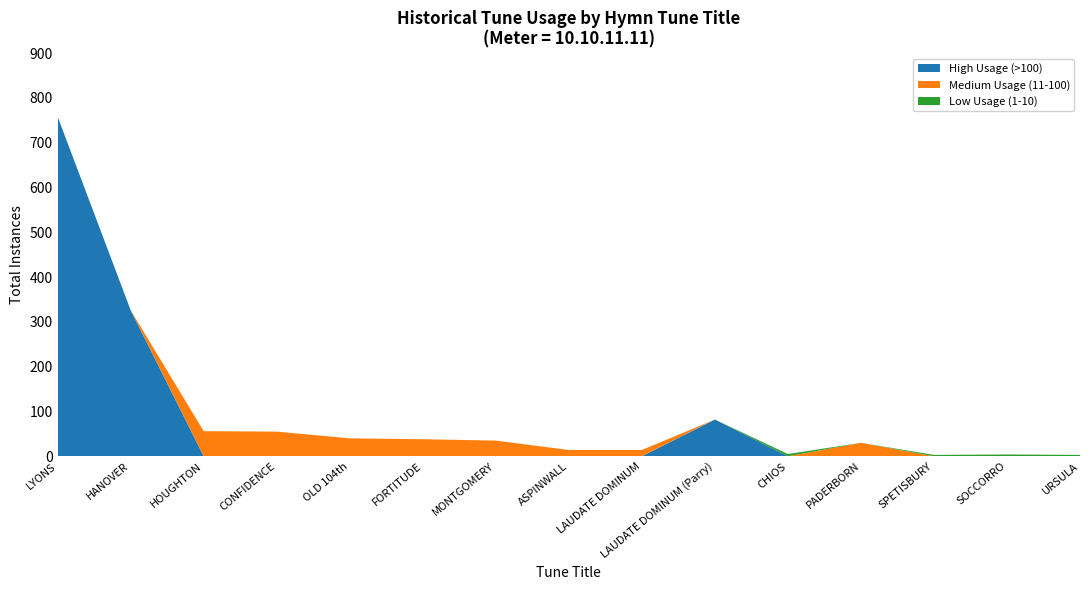

Reading right to left, transcribe all the data shown in this chart.

totalInstances: 3	4	3	30	5	82	14	14	35	38	40	55	56	326	758
High Usage (>100): 0	0	0	0	0	82	0	0	0	0	0	0	0	326	758
Medium Usage (11-100): 0	0	0	30	0	0	14	14	35	38	40	55	56	0	0
Low Usage (1-10): 3	4	3	0	5	0	0	0	0	0	0	0	0	0	0